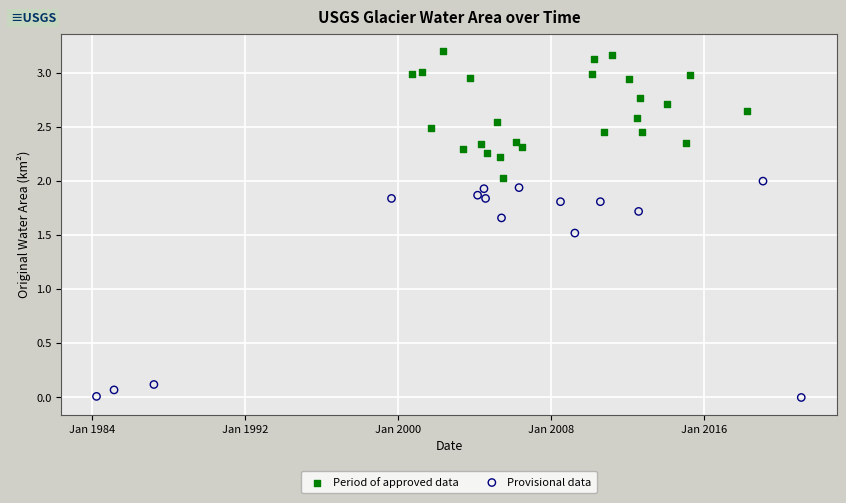

Which series reaches the maximum Y coordinate?

Period of approved data